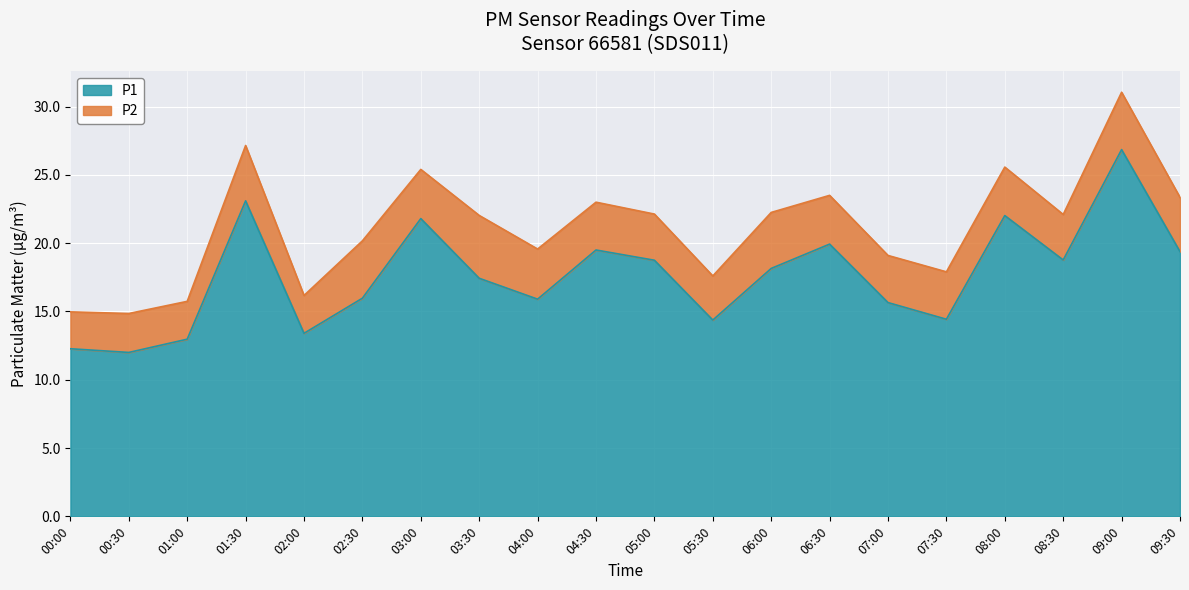

Count the number of values greater than 18.

10